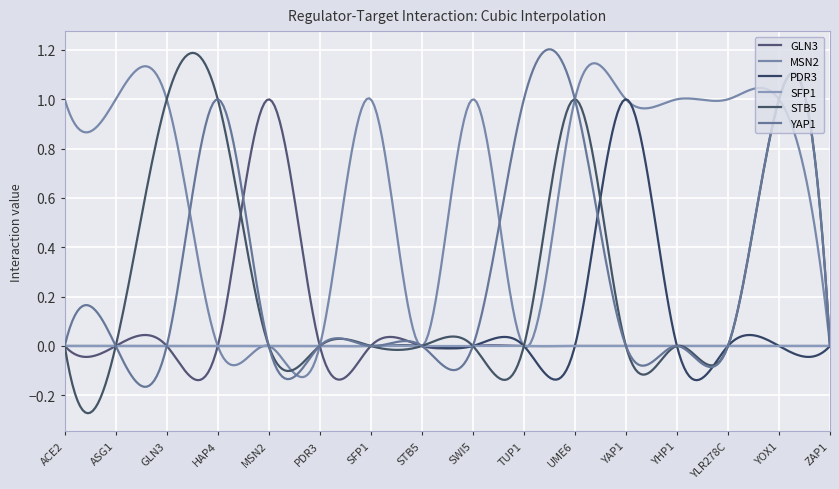

Is this an area chart (filled region under the line)?

No